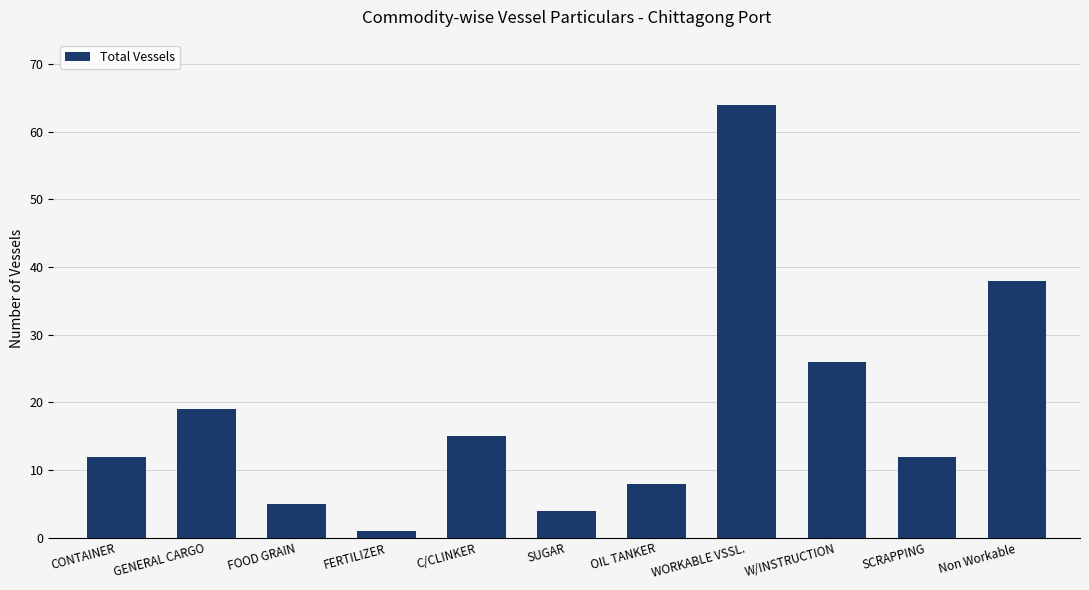

At which category does the chart reach its peak across all series?

WORKABLE VSSL.